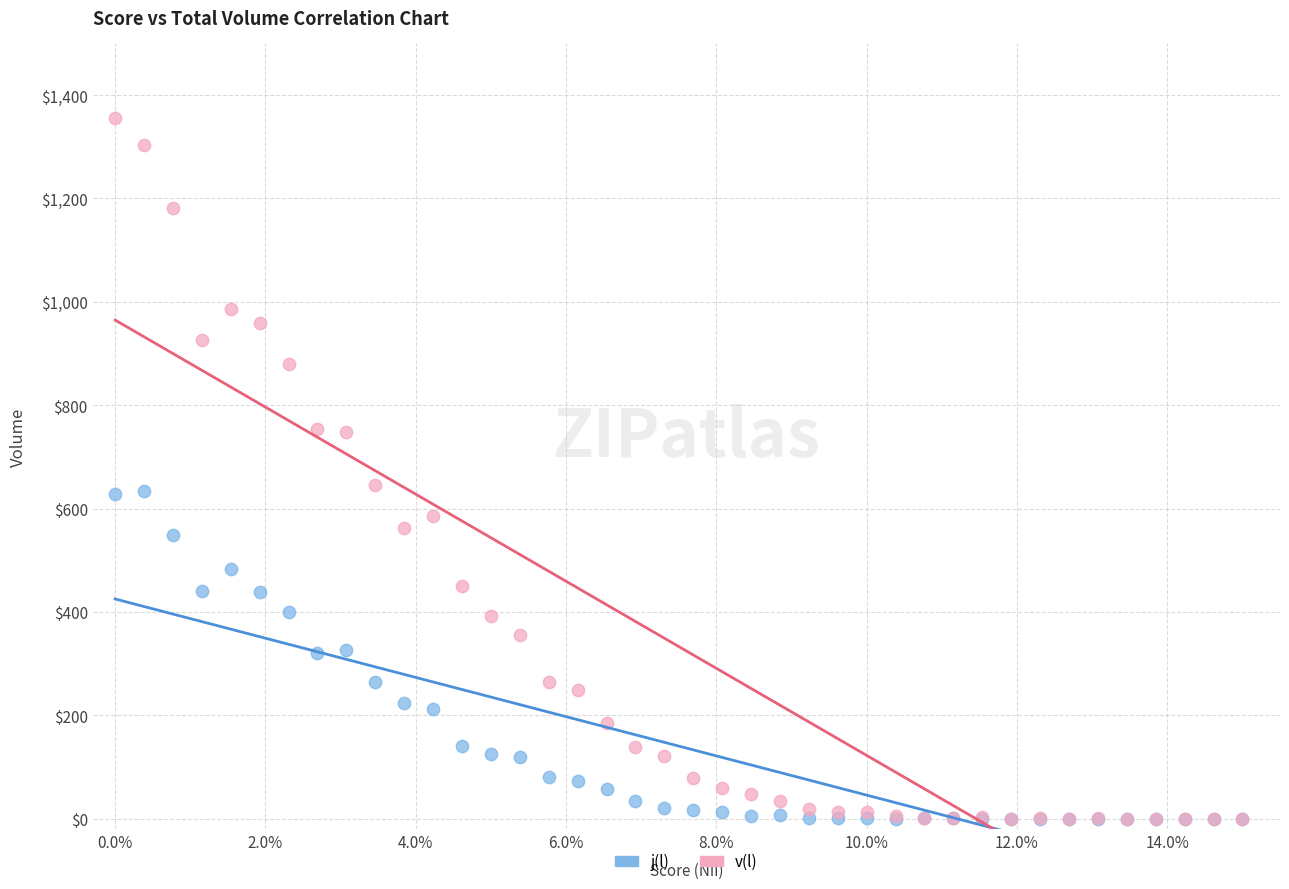

Which series has the widest spread of Y values?

v(l)